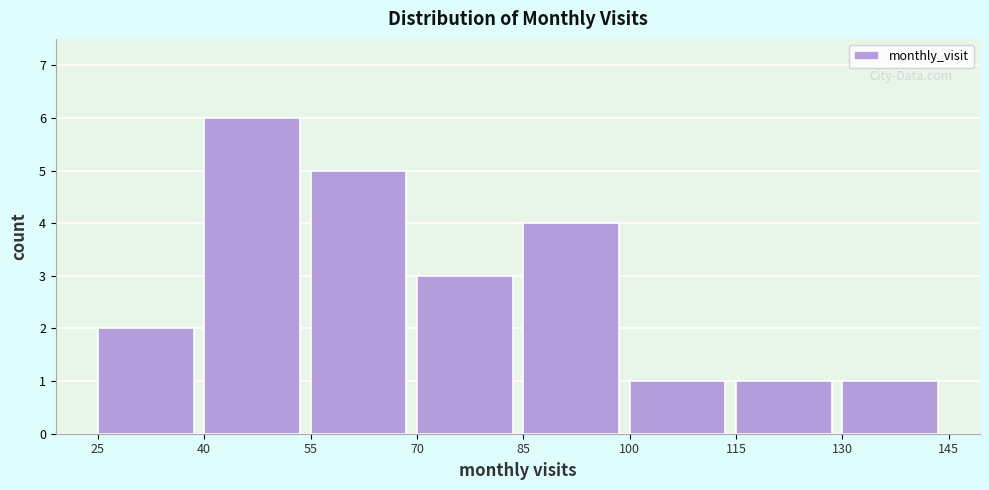

What is the height of the bar covering 115 to 130 on the x-axis? The values are not printed on the chart, so give them approximately, as read against the axis.

1